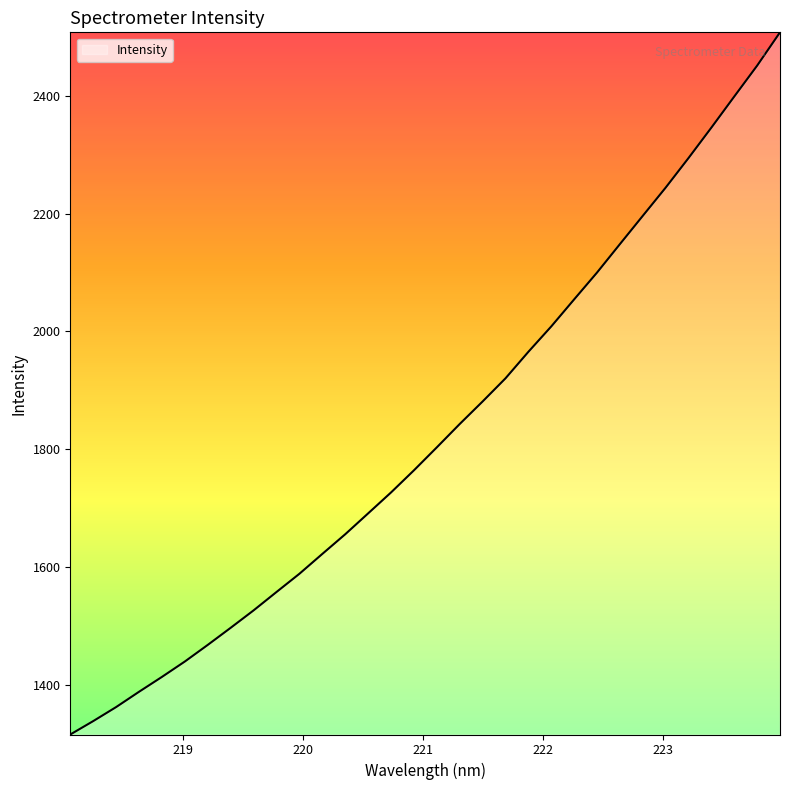

Reading left to right, transcribe all the data shown in this chart.

1315.8	1338.5	1362.3	1388.3	1413.6	1439.7	1467.9	1497.0	1526.5	1557.7	1588.7	1622.4	1655.7	1691.2	1726.7	1764.3	1803.3	1842.9	1881.1	1920.4	1965.5	2008.6	2054.5	2100.0	2148.3	2196.3	2244.2	2294.5	2346.2	2398.9	2451.3	2507.9